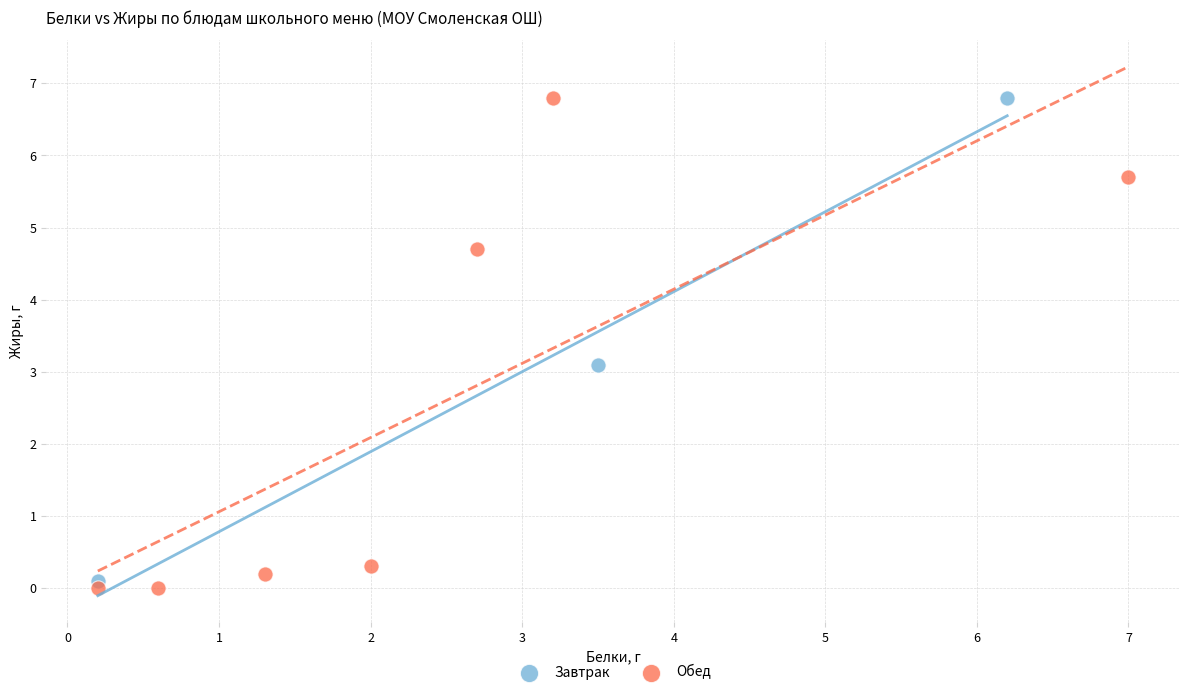

What are all the series names shown in the legend?

Завтрак, Обед